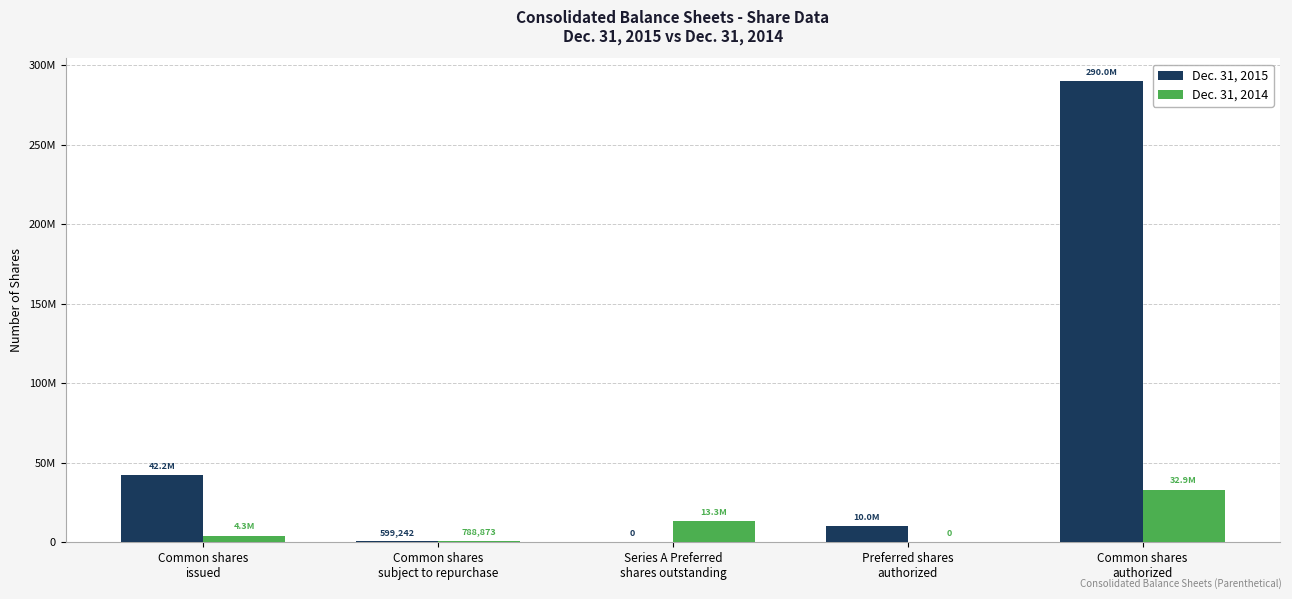

Is it true that Dec. 31, 2015 equals 290000000 at Common shares
authorized?

True